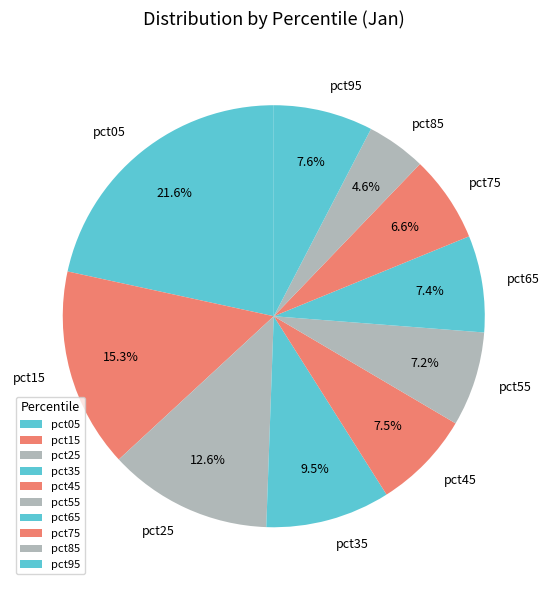

Is there a majority slice in this chart?

No